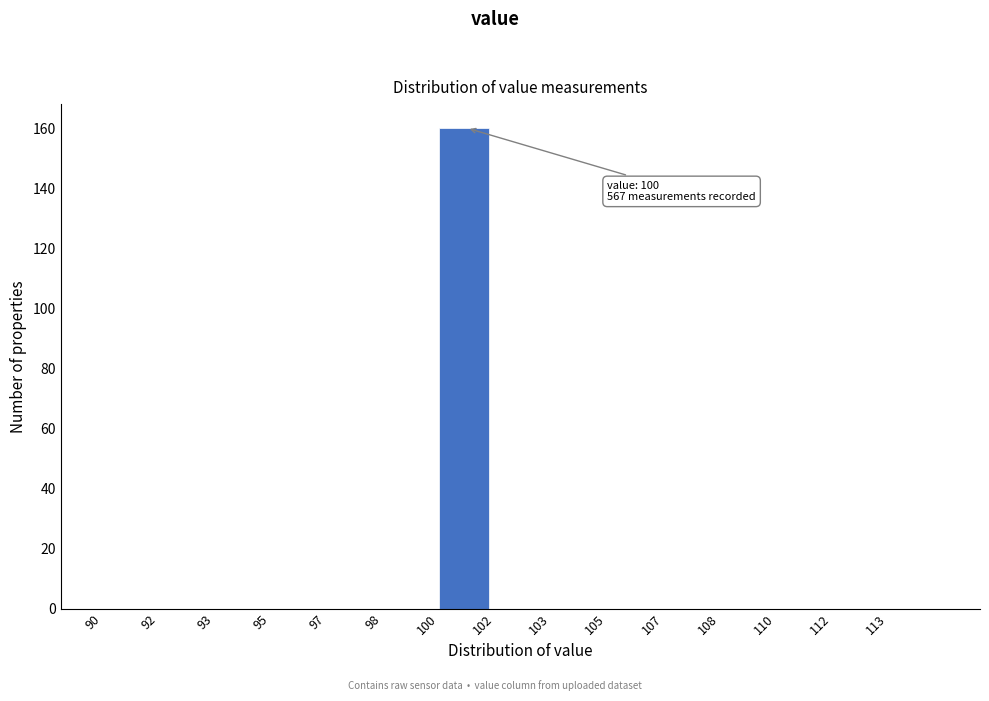

Reading right to left, transcribe all the data shown in this chart.

113=0	112=0	110=0	108=0	107=0	105=0	103=0	102=0	100=160	98=0	97=0	95=0	93=0	92=0	90=0